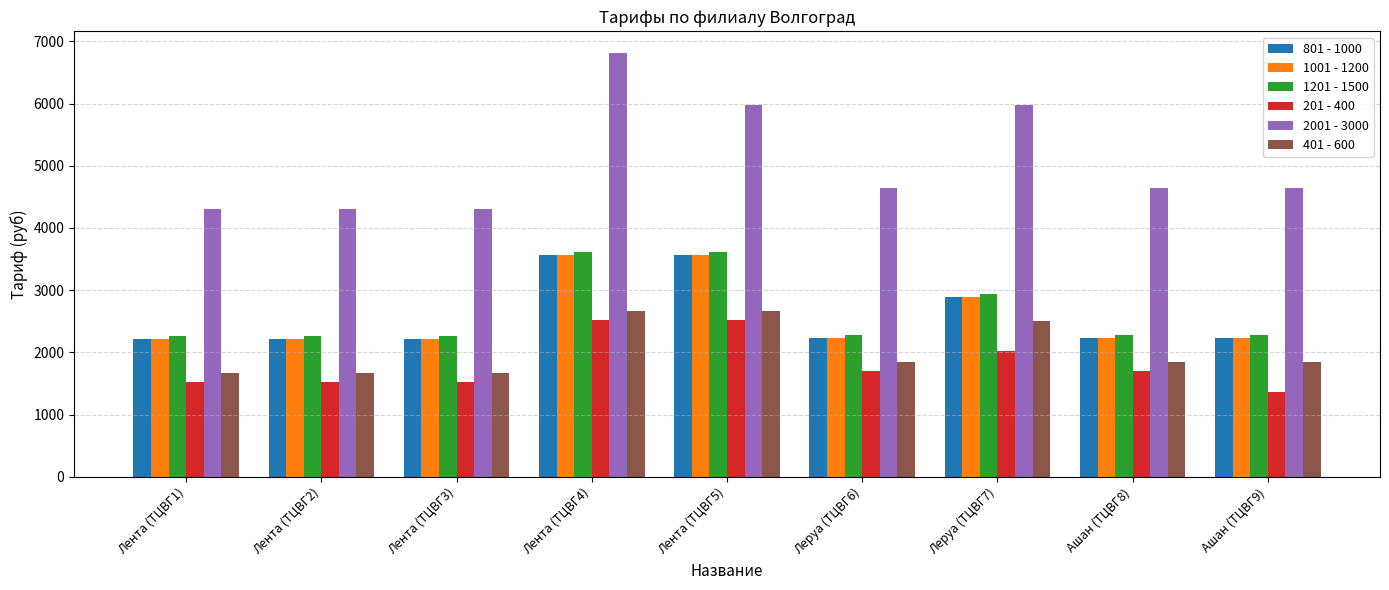

What is the sum of all 2001 - 3000 values?

45630